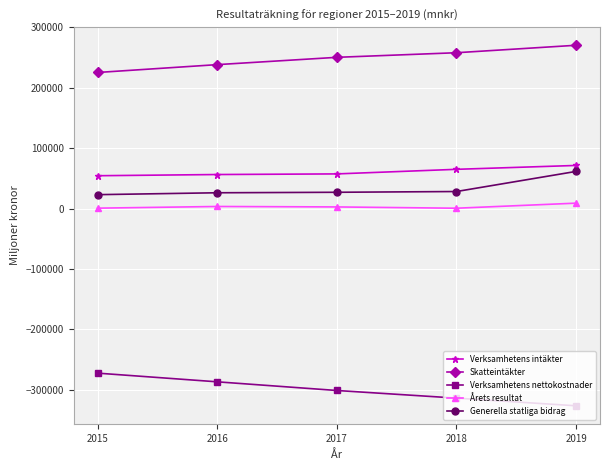

The value of Verksamhetens nettokostnader at 2018 is -104147. True or false?

False